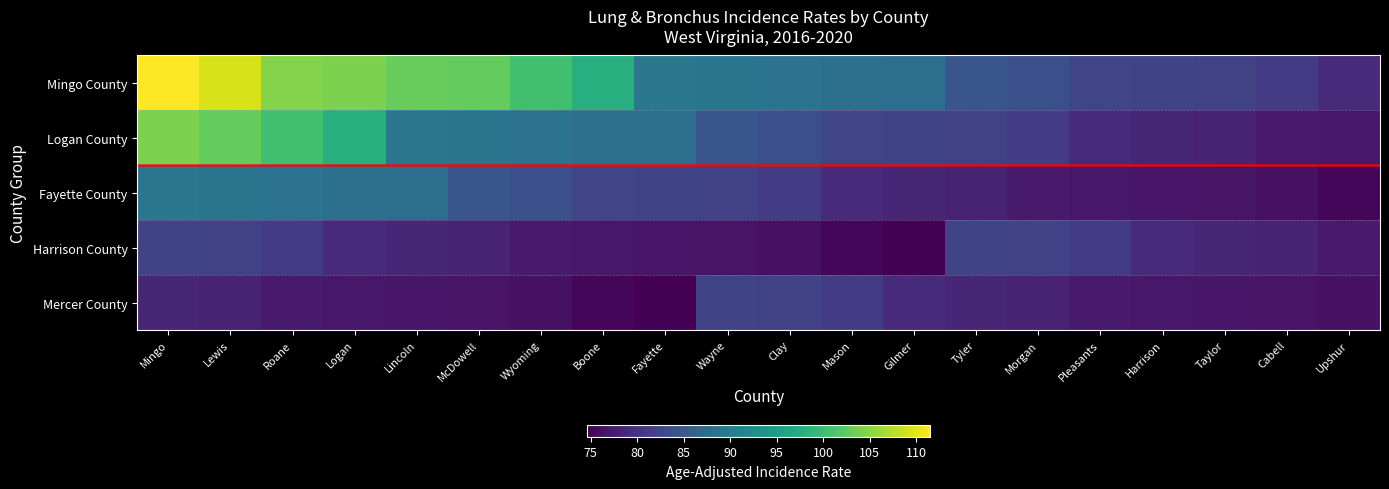

Which category has the highest value across all series?

Mingo